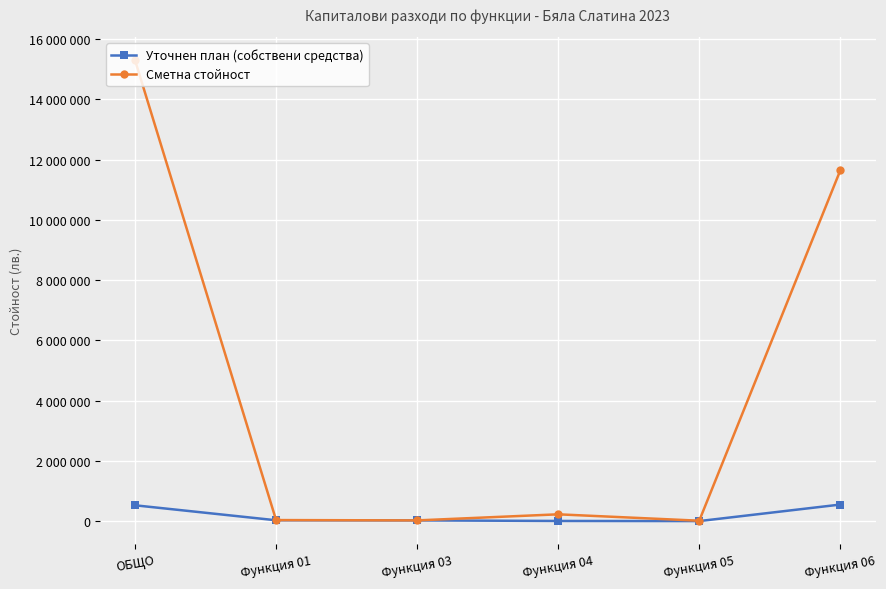

True or false: Уточнен план (собствени средства) and Сметна стойност intersect in this chart.

False